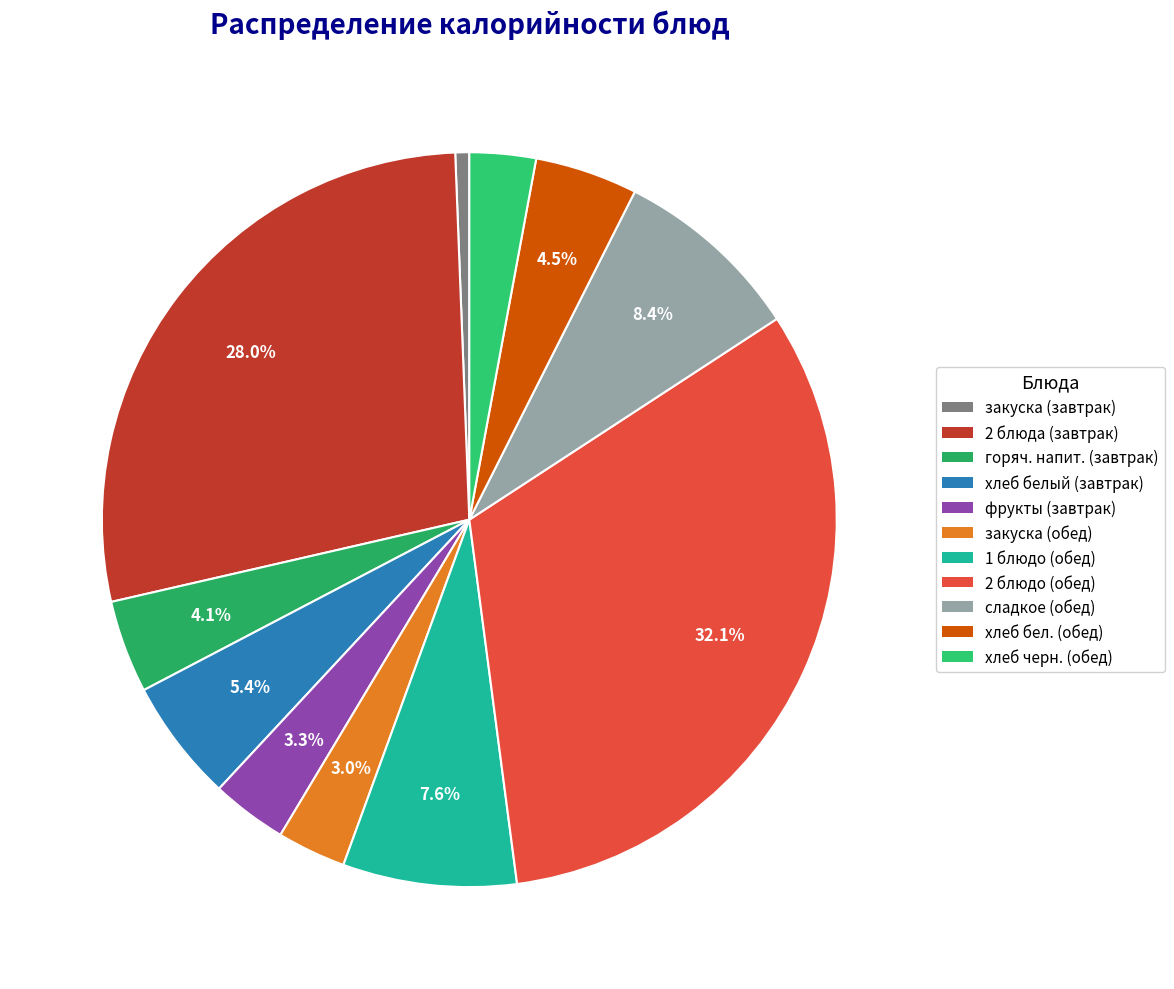

To the nearest percent, what is the average slice percentage?

9%